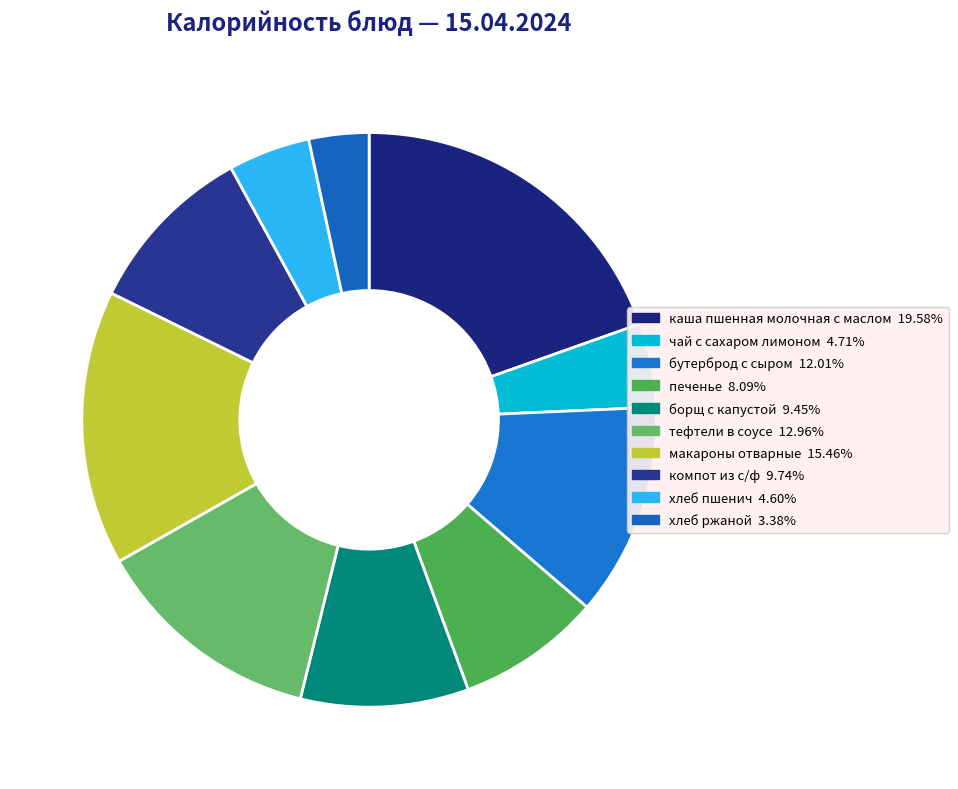

Which has a higher value, чай с сахаром лимоном or хлеб ржаной?

чай с сахаром лимоном